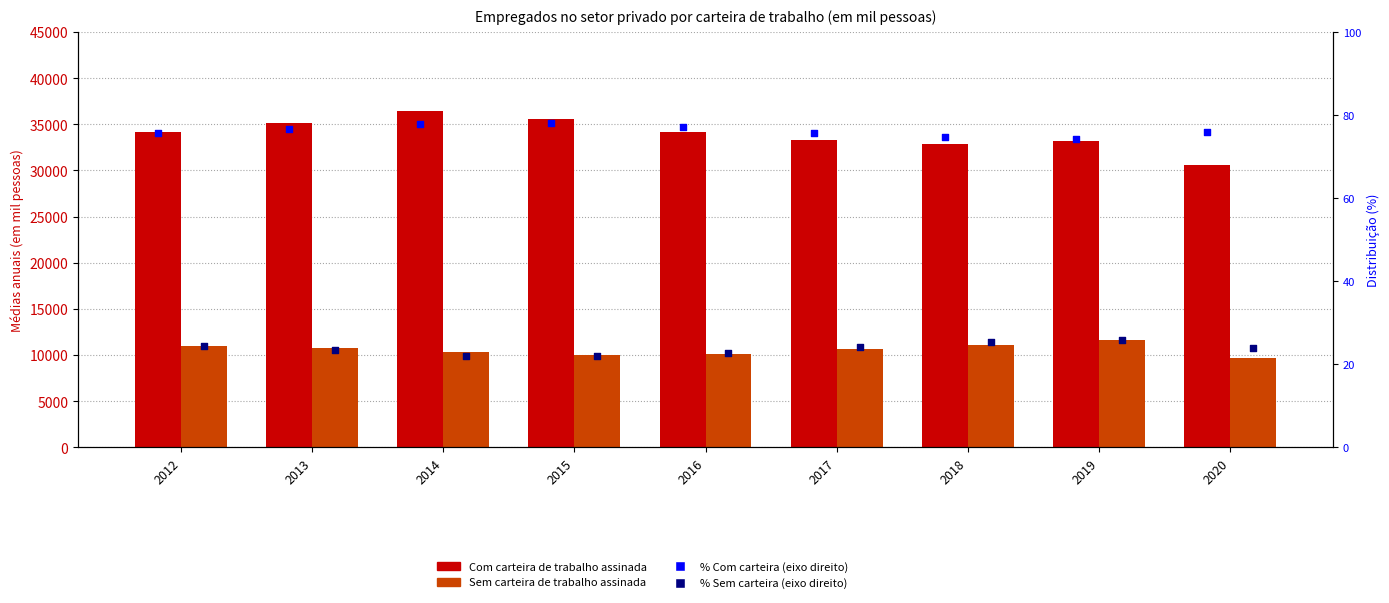

Which series reaches the maximum Y coordinate?

Com carteira de trabalho assinada